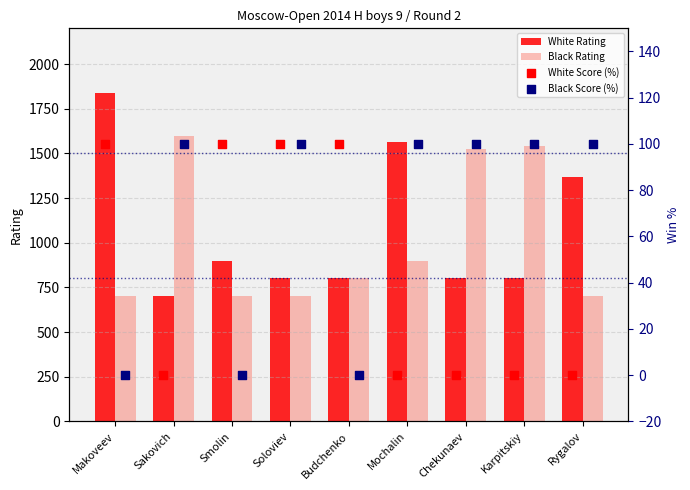

Is the value of Black Rating at Chekunaev greater than the value of White Rating at Soloviev?

Yes